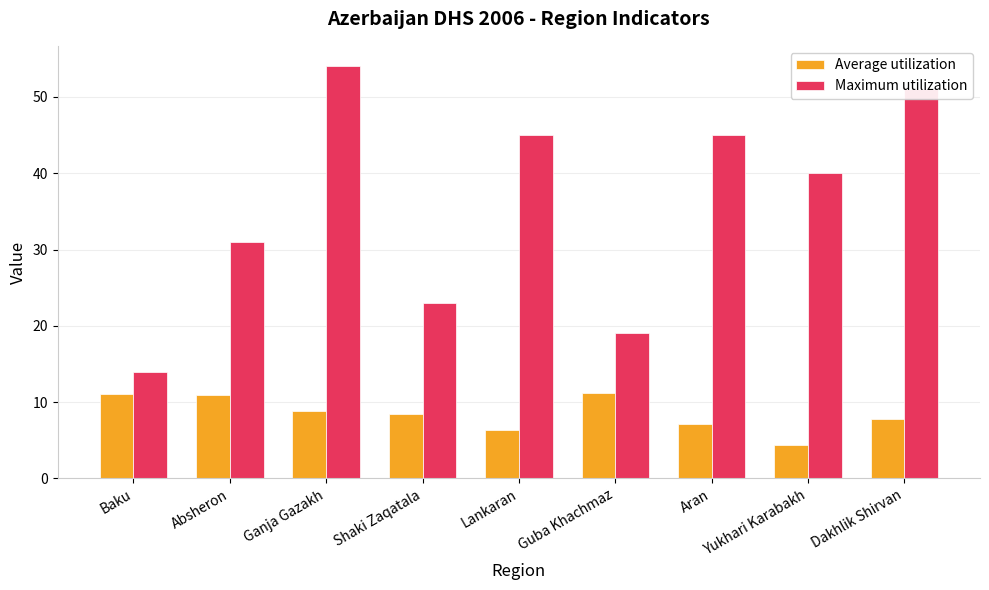

The Maximum utilization series shows 29.3 at Guba Khachmaz. True or false?

False